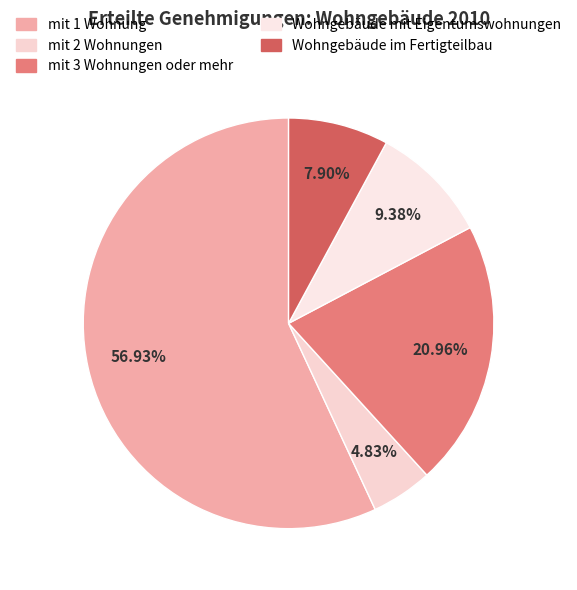

What is the smallest slice in the pie chart?

mit 2 Wohnungen